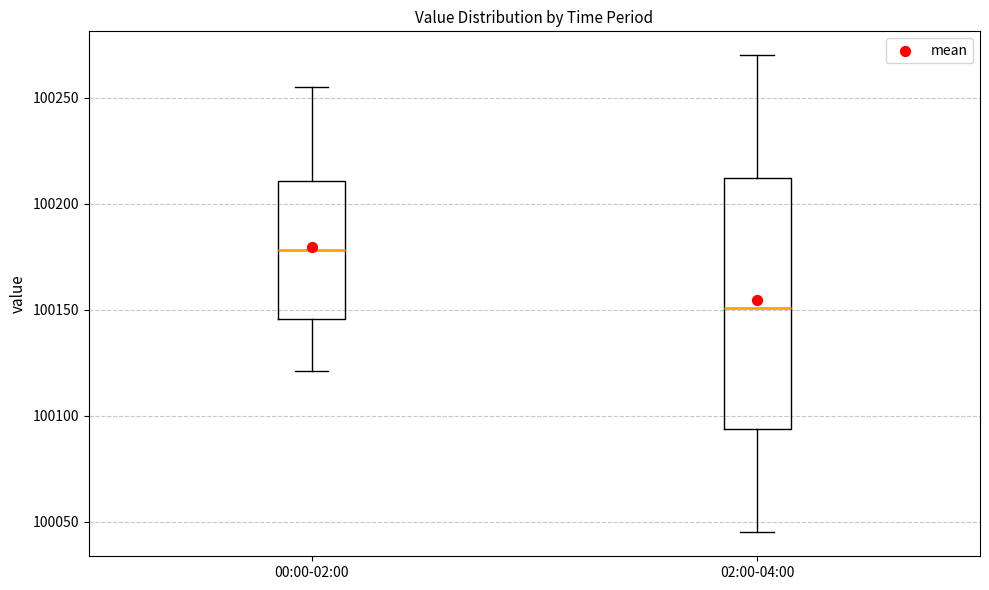

Reading left to right, transcribe this box plot: for each box, give where its median line is, the range the box spans, and where its two whiskers end, as read against the y-axis. The values are not printed on the chart, so give them approximately, as read against the axis.

00:00-02:00: median 100180, box 100145 to 100210, whiskers 100120 to 100255
02:00-04:00: median 100150, box 100095 to 100210, whiskers 100045 to 100270